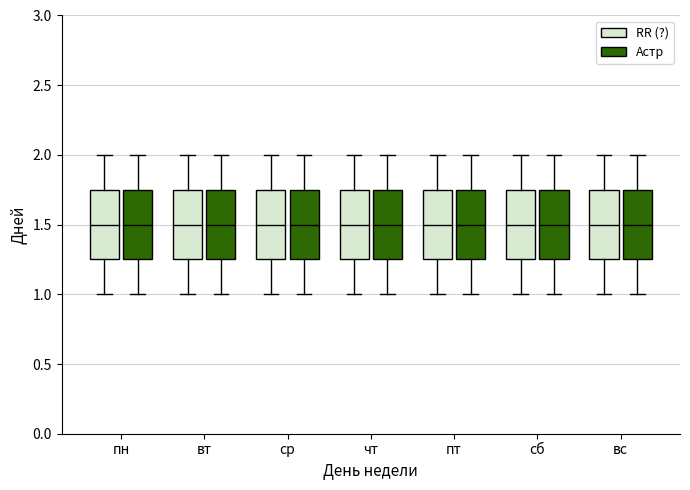

Reading left to right, read every box against the y-axis: the position of its median line, the range the box covers, and the ends of its whiskers. The values are not printed on the chart, so give them approximately, as read against the axis.

пн (RR (?)): median 1.50, box 1.25 to 1.75, whiskers 1.00 to 2.00
пн (Астр): median 1.50, box 1.25 to 1.75, whiskers 1.00 to 2.00
вт (RR (?)): median 1.50, box 1.25 to 1.75, whiskers 1.00 to 2.00
вт (Астр): median 1.50, box 1.25 to 1.75, whiskers 1.00 to 2.00
ср (RR (?)): median 1.50, box 1.25 to 1.75, whiskers 1.00 to 2.00
ср (Астр): median 1.50, box 1.25 to 1.75, whiskers 1.00 to 2.00
чт (RR (?)): median 1.50, box 1.25 to 1.75, whiskers 1.00 to 2.00
чт (Астр): median 1.50, box 1.25 to 1.75, whiskers 1.00 to 2.00
пт (RR (?)): median 1.50, box 1.25 to 1.75, whiskers 1.00 to 2.00
пт (Астр): median 1.50, box 1.25 to 1.75, whiskers 1.00 to 2.00
сб (RR (?)): median 1.50, box 1.25 to 1.75, whiskers 1.00 to 2.00
сб (Астр): median 1.50, box 1.25 to 1.75, whiskers 1.00 to 2.00
вс (RR (?)): median 1.50, box 1.25 to 1.75, whiskers 1.00 to 2.00
вс (Астр): median 1.50, box 1.25 to 1.75, whiskers 1.00 to 2.00